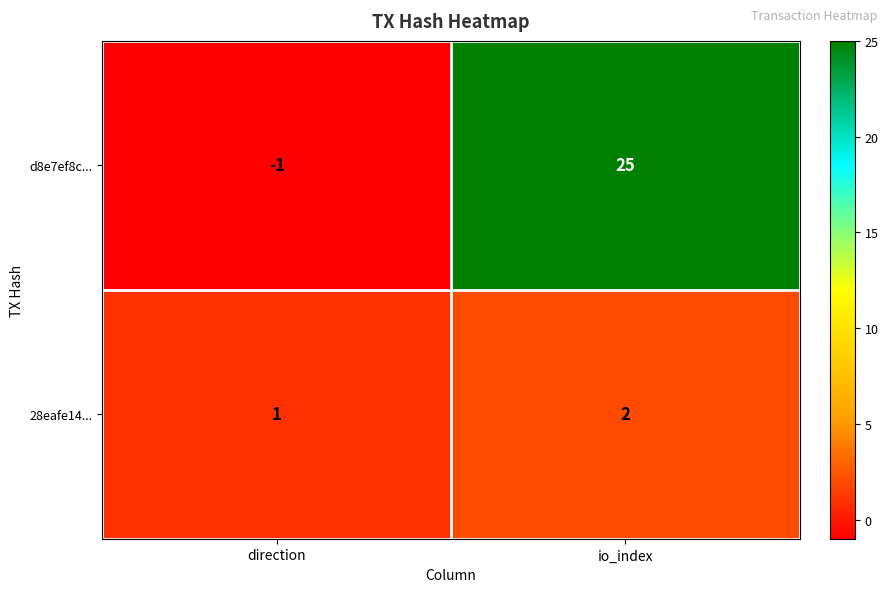

Rank the series at direction from lowest to highest value.

d8e7ef8c..., 28eafe14...